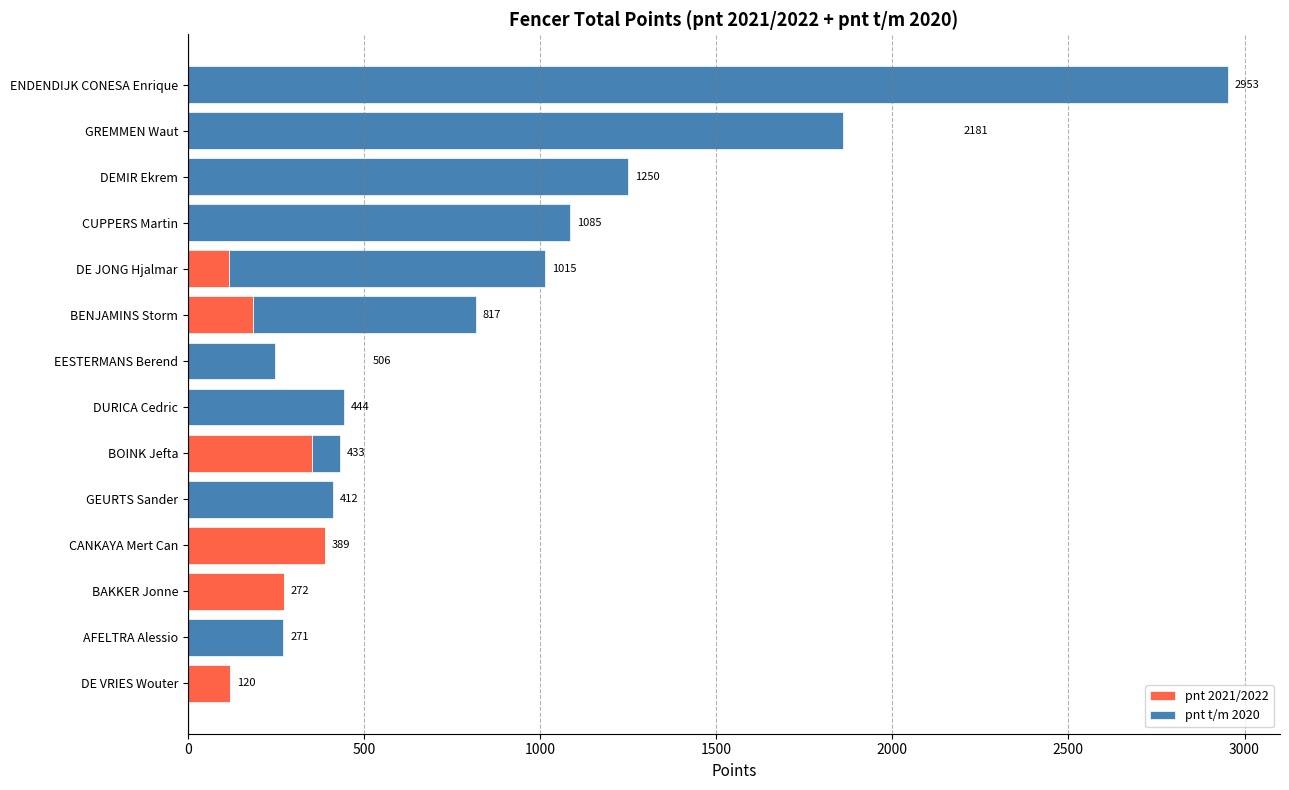

The value of pnt 2021/2022 at GREMMEN Waut is 0.0. True or false?

True